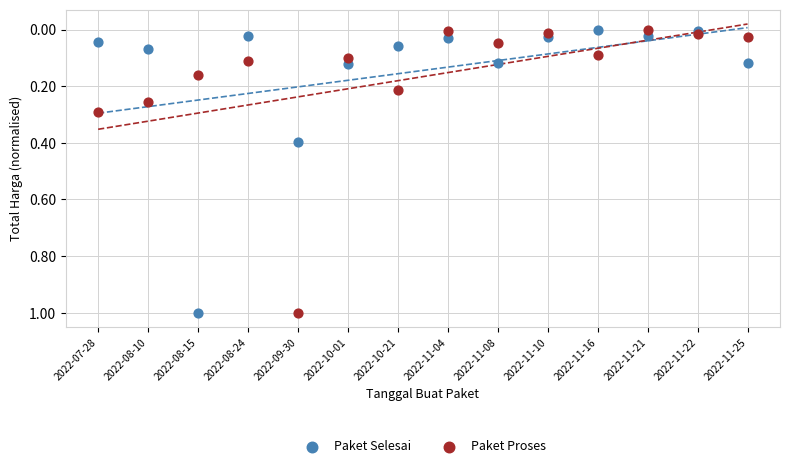

Across all data points, what is the range of Y values (max minus min)?

1.0